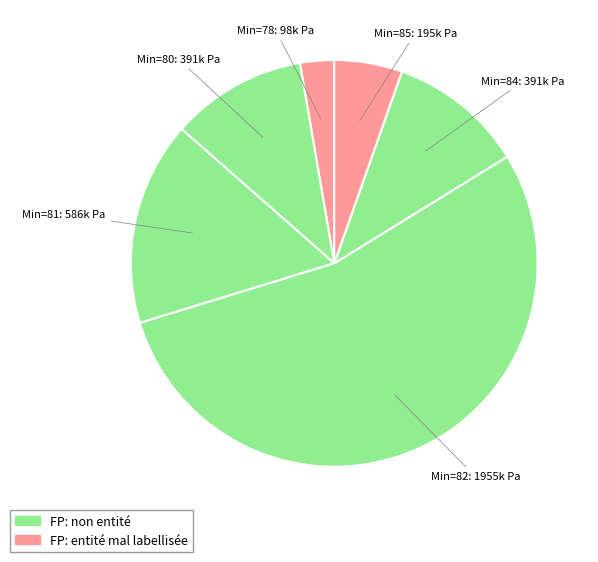

Which slice is the largest?

Min=82